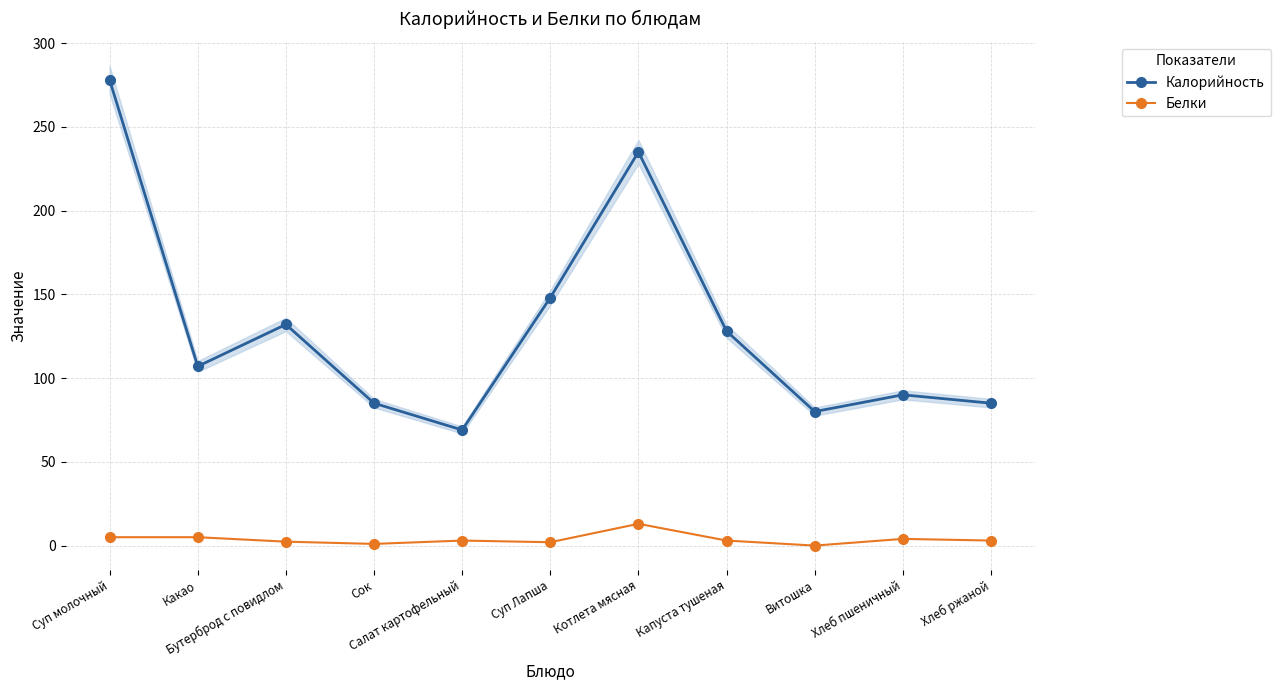

At which label does Калорийность reach its minimum?

Салат картофельный